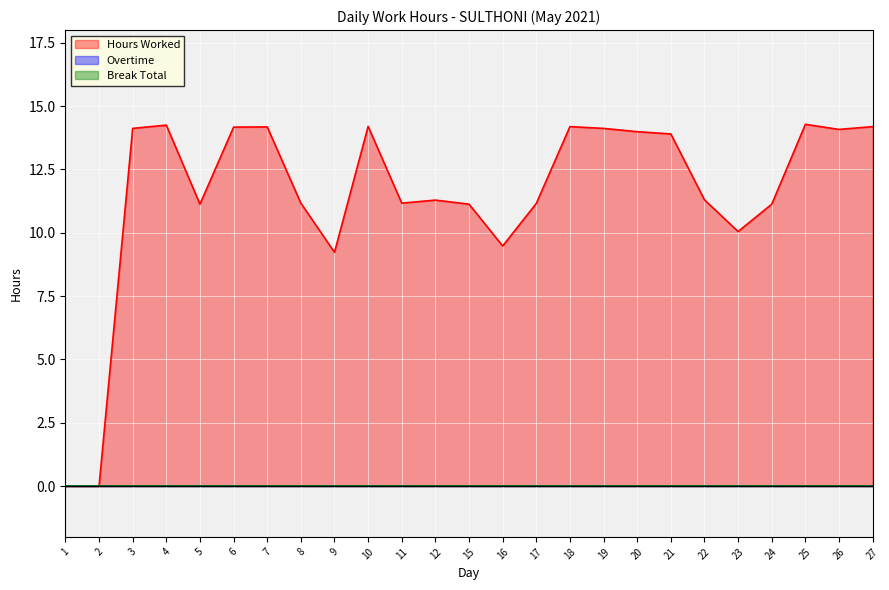

True or false: Break Total and Overtime cross at least once.

False